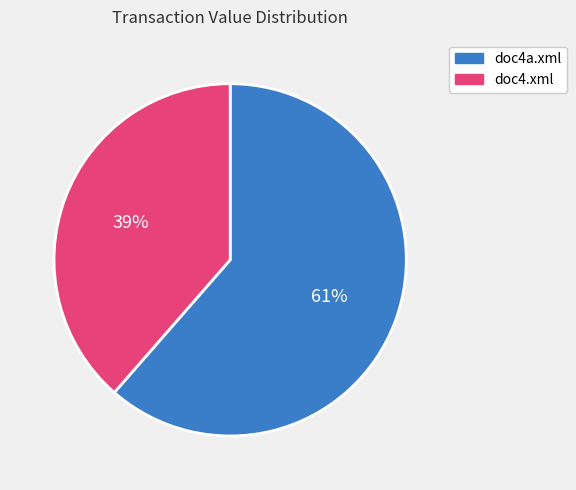

To the nearest percent, what is the average slice percentage?

50%